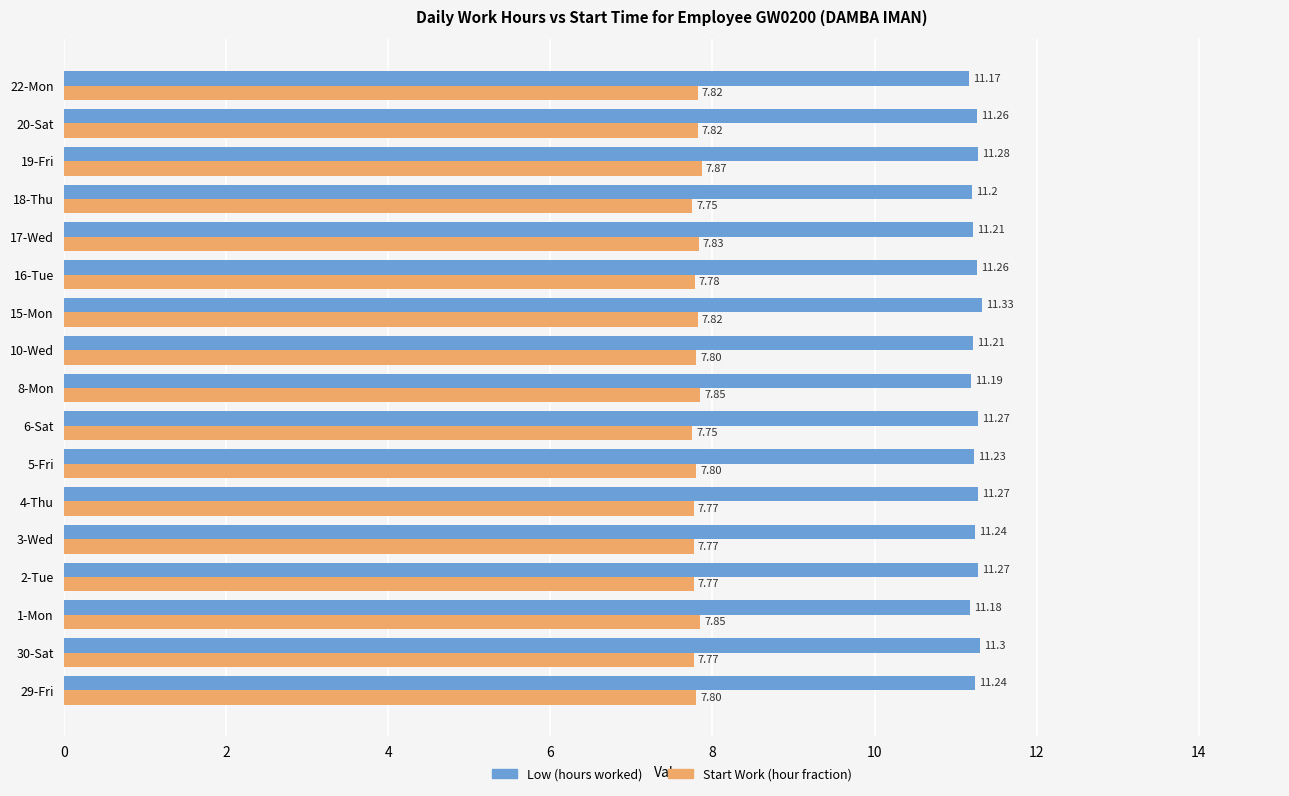

Which category has the highest value across all series?

15-Mon